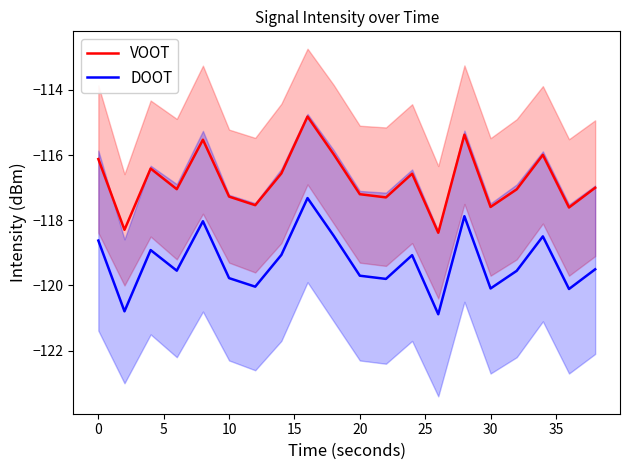

True or false: DOOT and VOOT cross at least once.

False